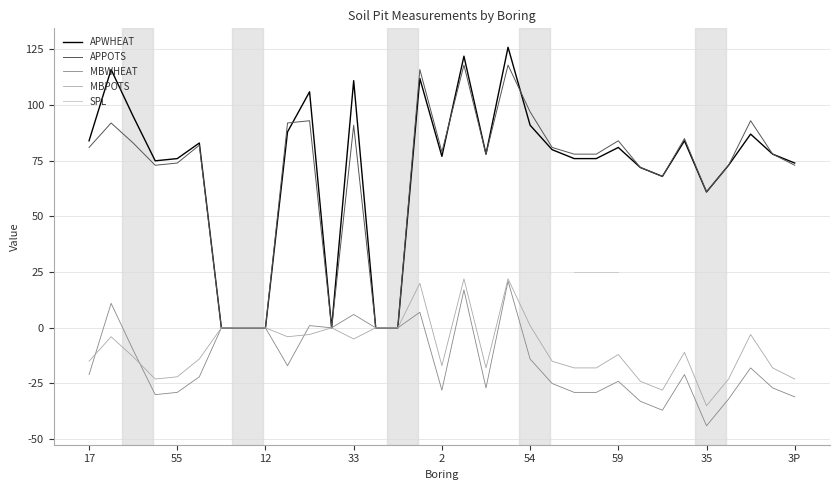

At which label is APWHEAT closest to 63?

35